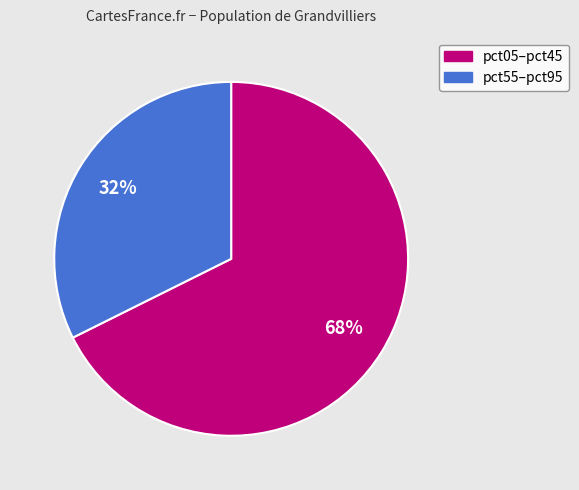

Is there a majority slice in this chart?

Yes